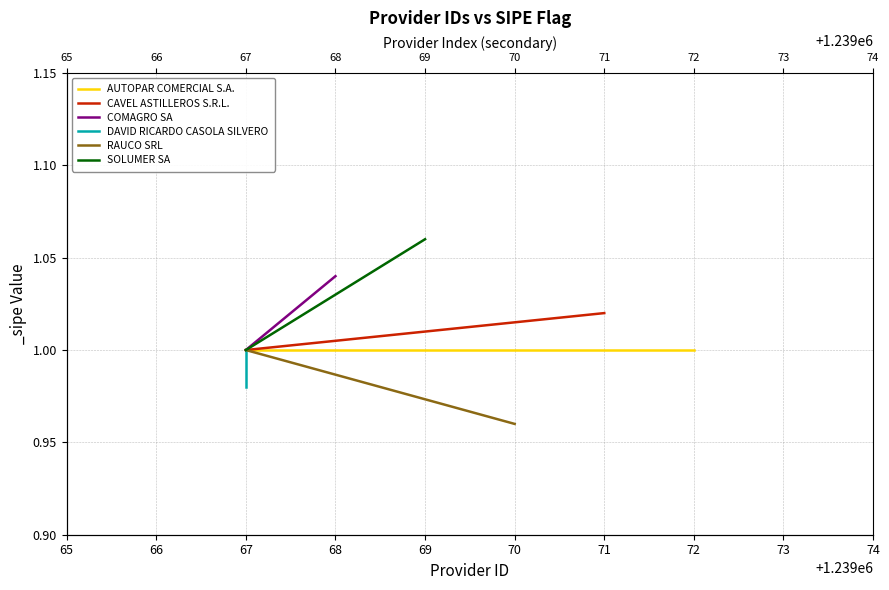

What is the difference between the highest and lowest values at 66?

0.1